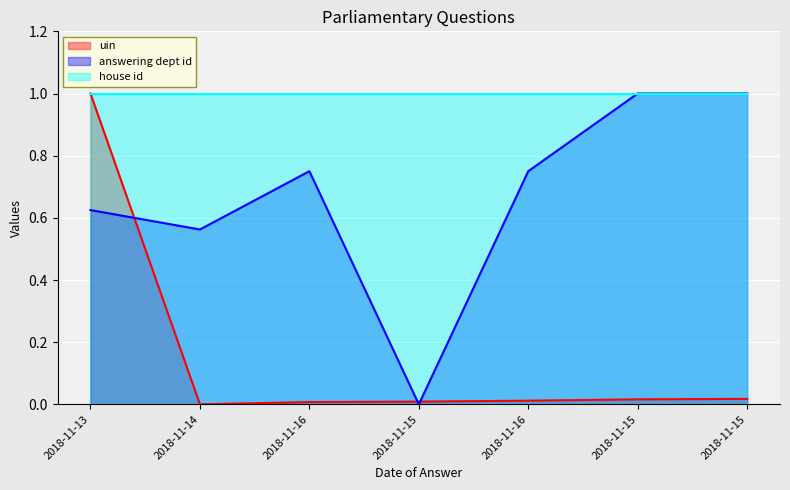

Where is answering dept id nearest to the value 0?

2018-11-15